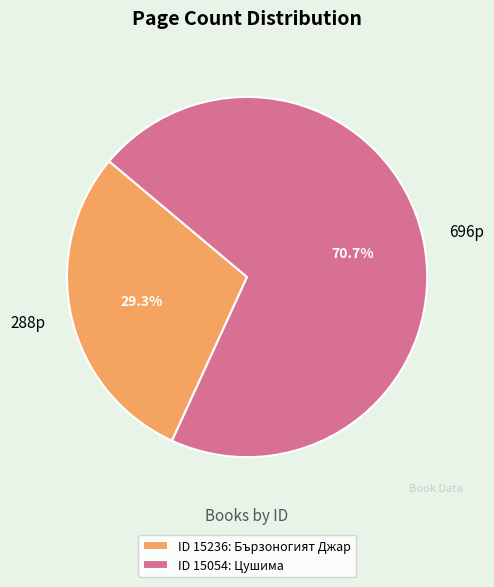

Combined, what portion of the pie is ID 15236: Бързоногият Джар and ID 15054: Цушима?

100.0%